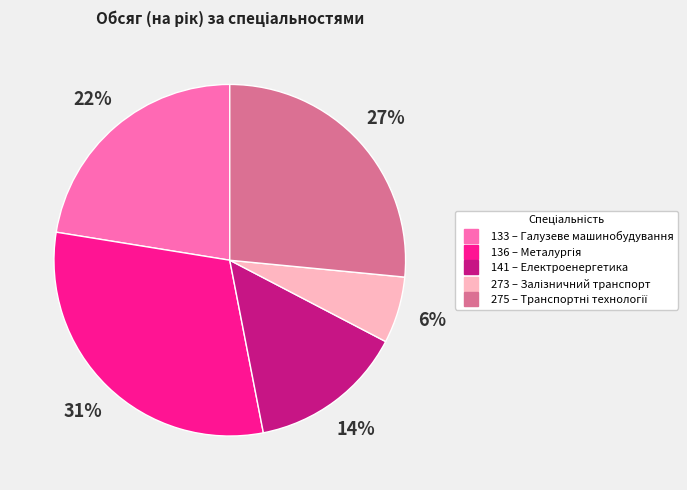

Which category has the smallest portion of the pie?

273